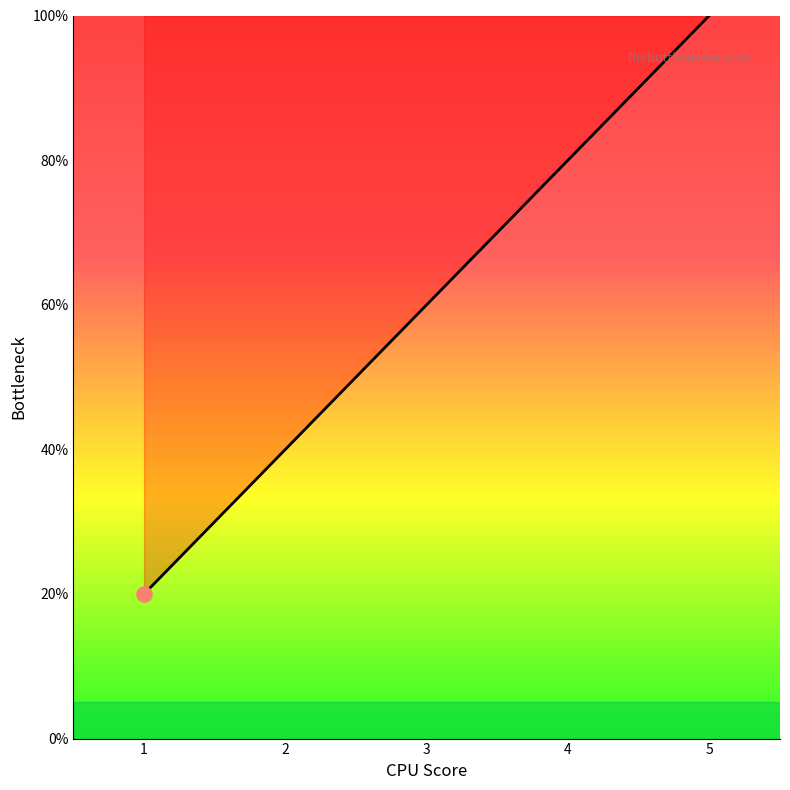

Between 4 and 5, which is larger?

5